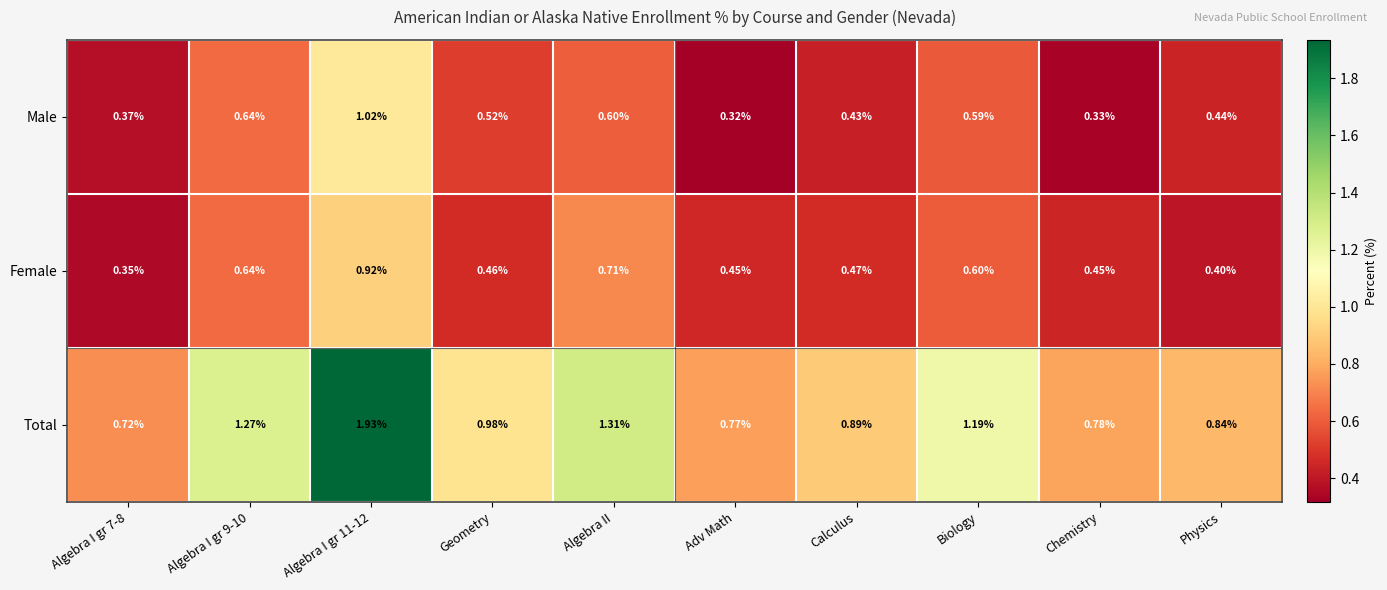

Which series has the largest total across all categories?

Total